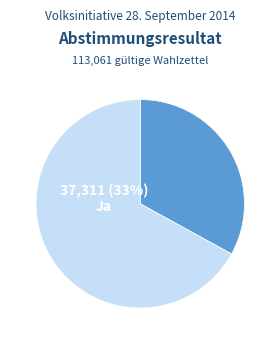

What is the ratio of the value at Nein to the value at Ja?

2.0